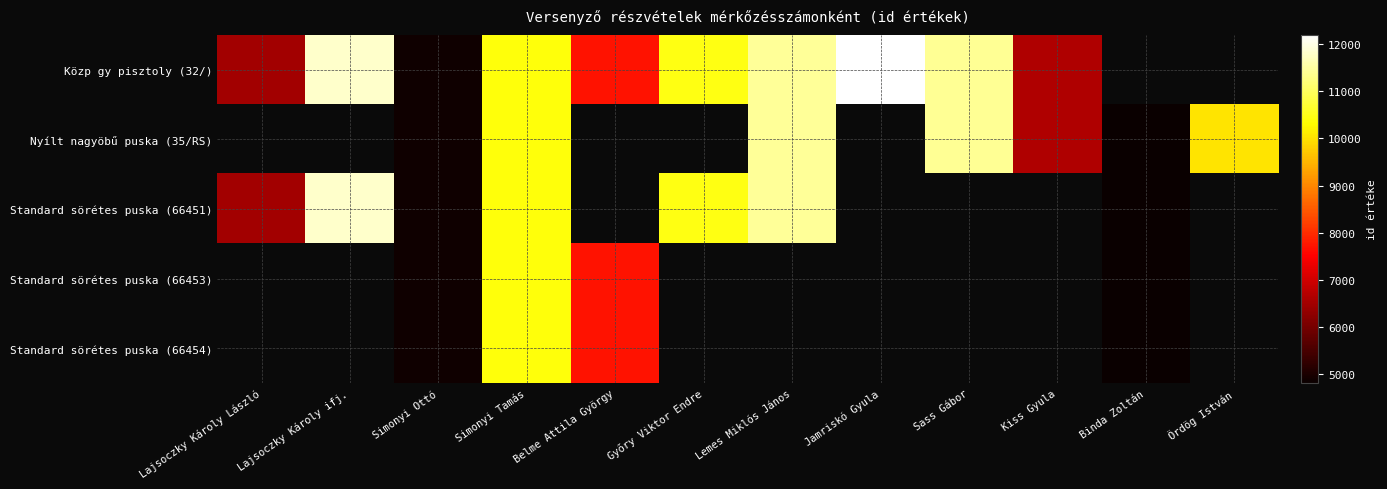

What is the smallest value displayed?

4805.0